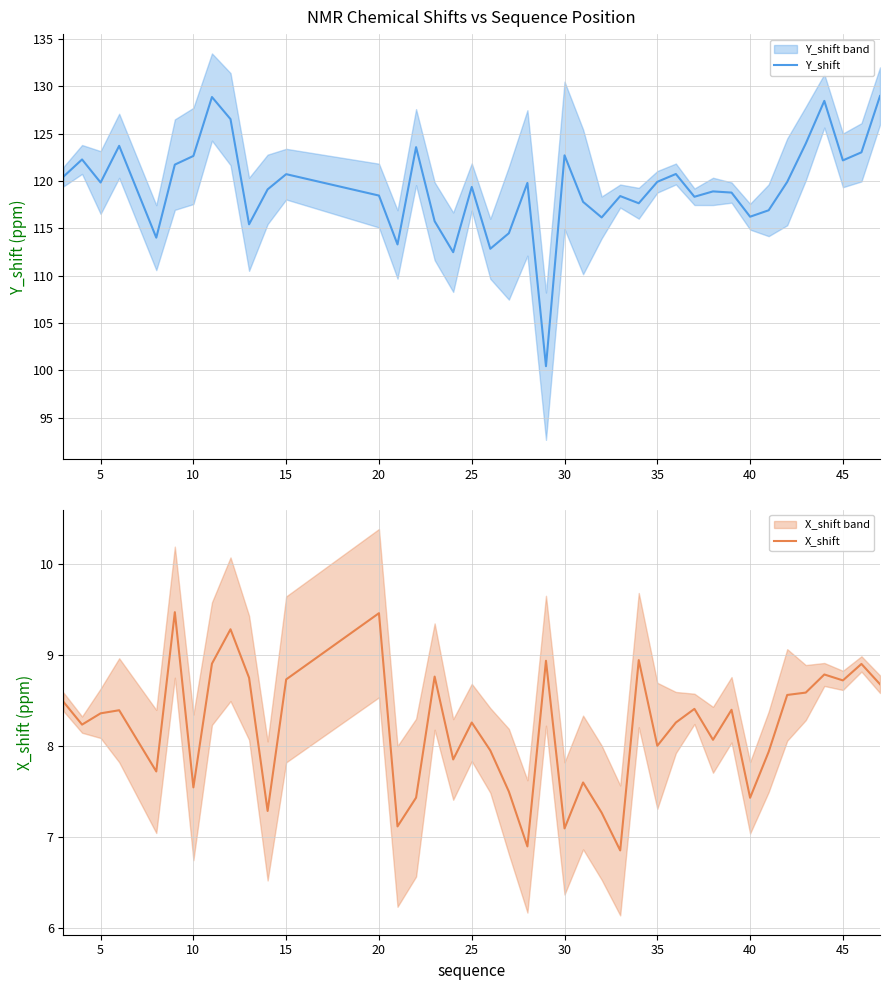

What are all the series names shown in the legend?

Y_shift, X_shift